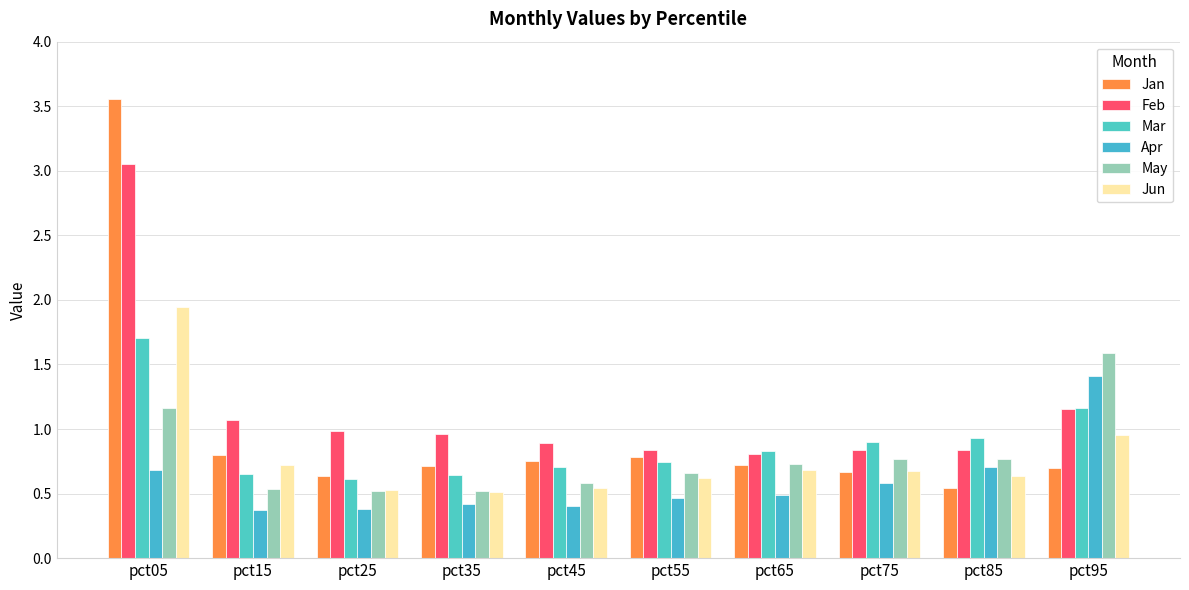

List the series in order of their peak value, highest first.

Jan, Feb, Jun, Mar, May, Apr